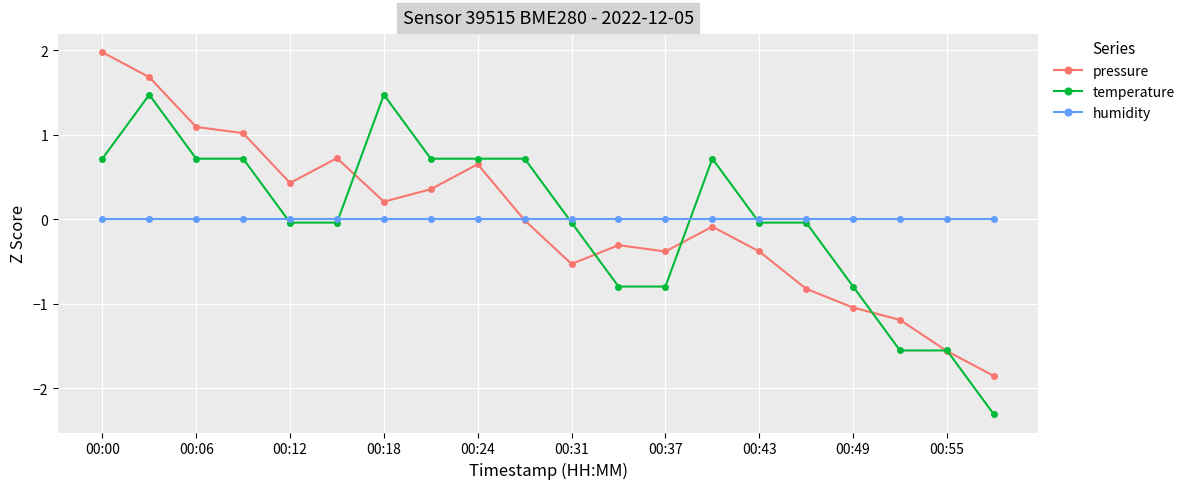

True or false: temperature has more than 2 points higher than both neighbors.

True